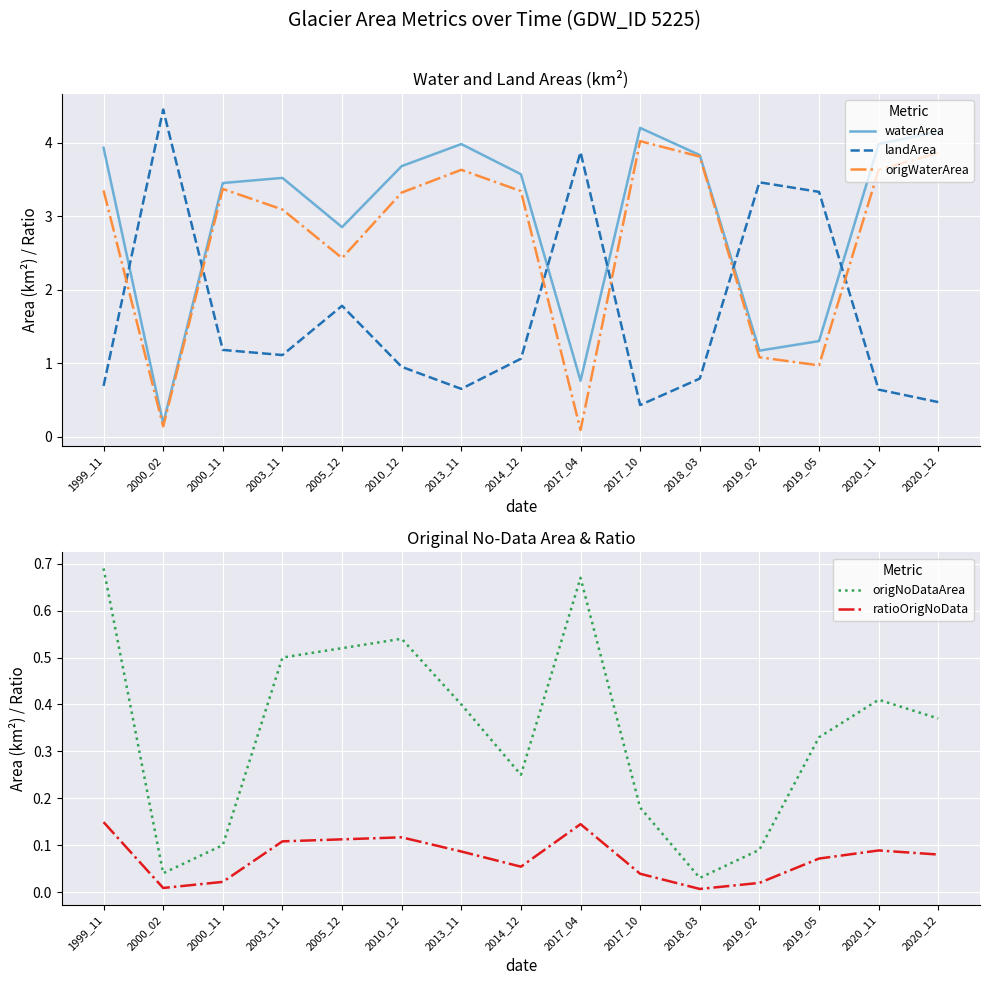

True or false: ratioOrigNoData and origNoDataArea intersect in this chart.

False